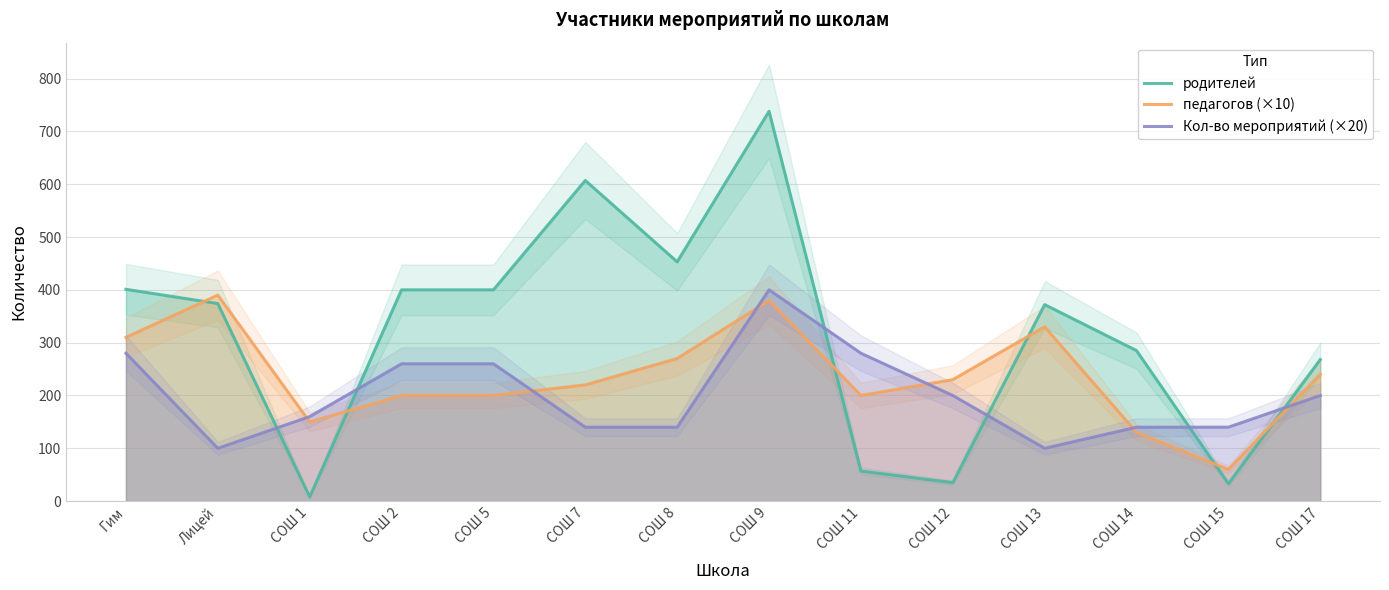

How many times do родителей and педагогов (×10) cross each other?

6